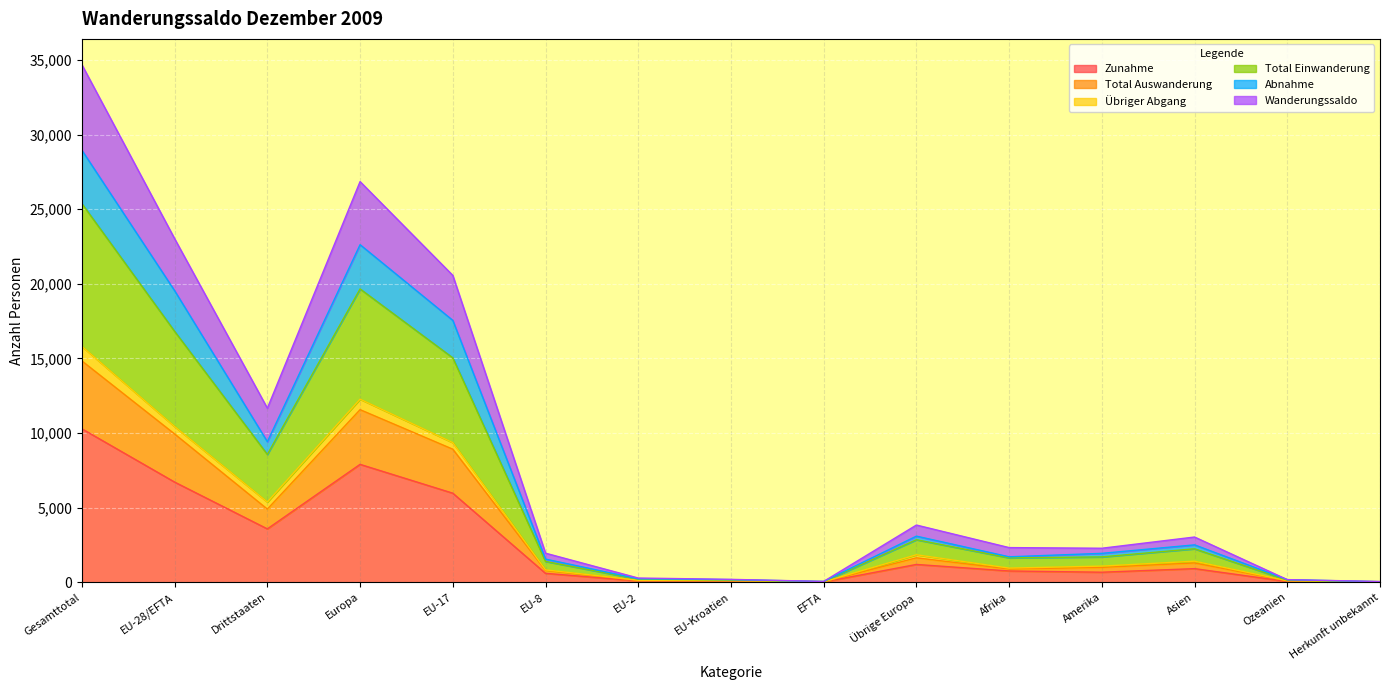

The value of Zunahme at Asien is 907. True or false?

True